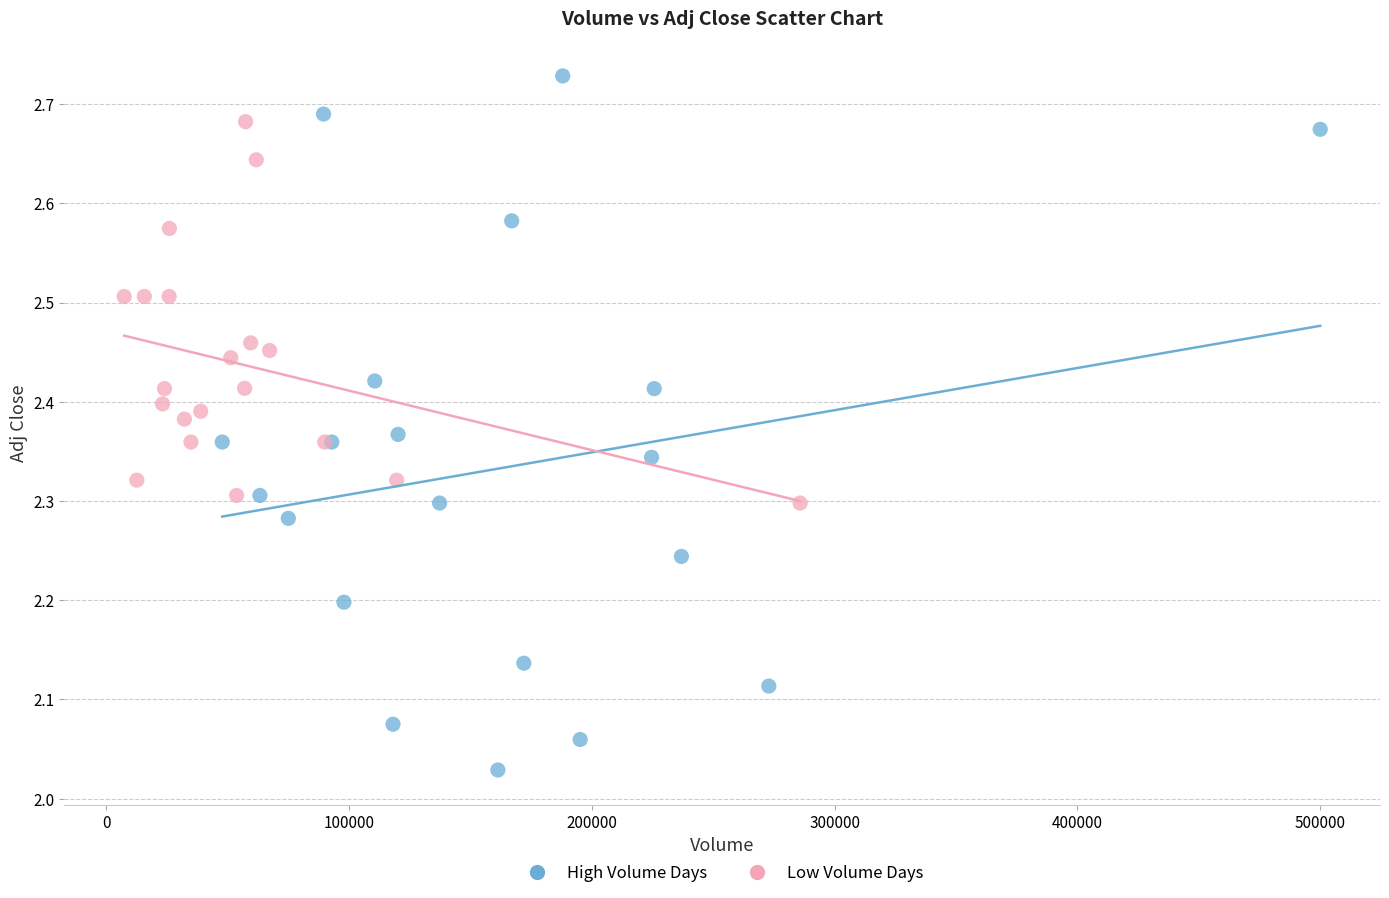

Which series contains the lowest Y value?

High Volume Days